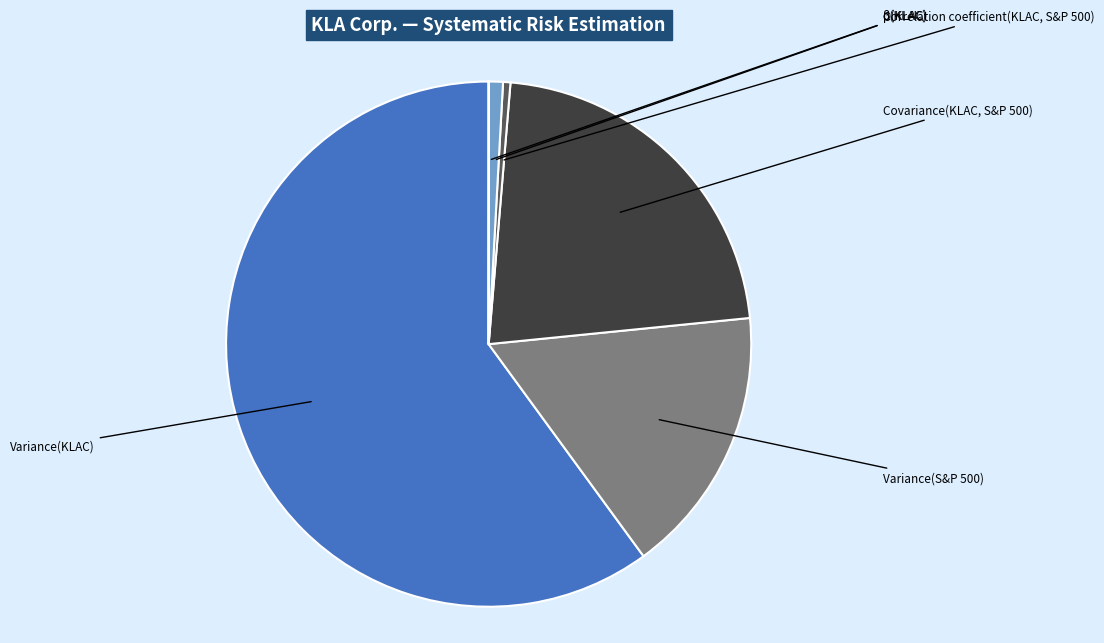

Combined, do α(KLAC) and Variance(S&P 500) account for over 50%?

No